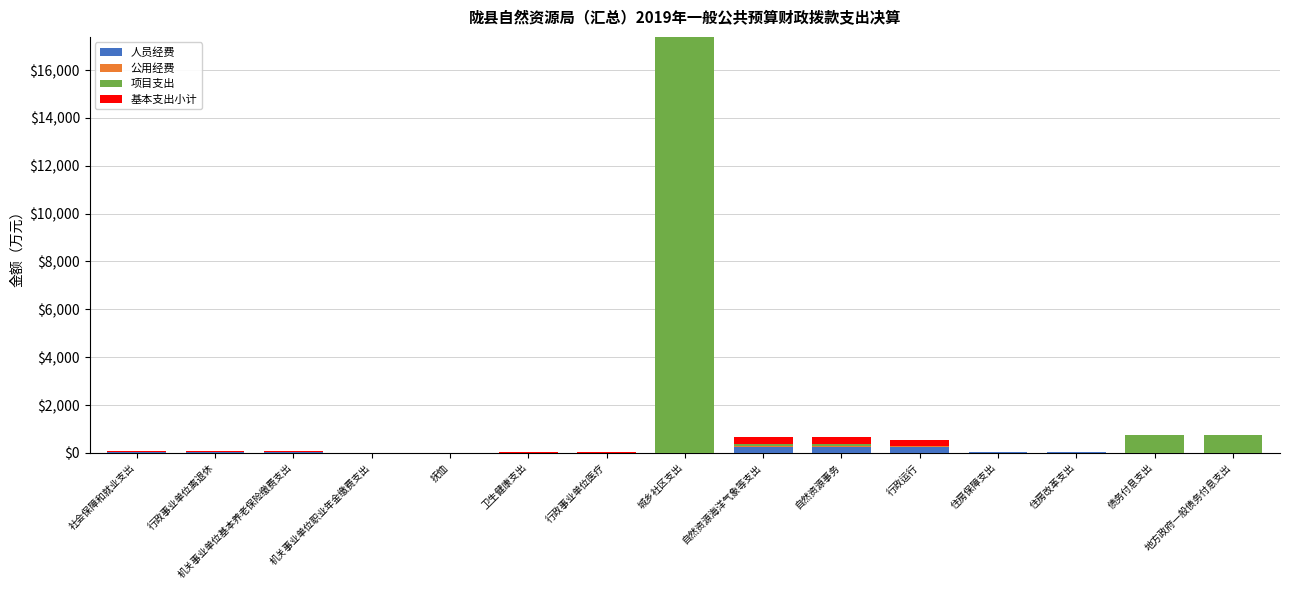

At which category is the sum across all series the highest?

城乡社区支出